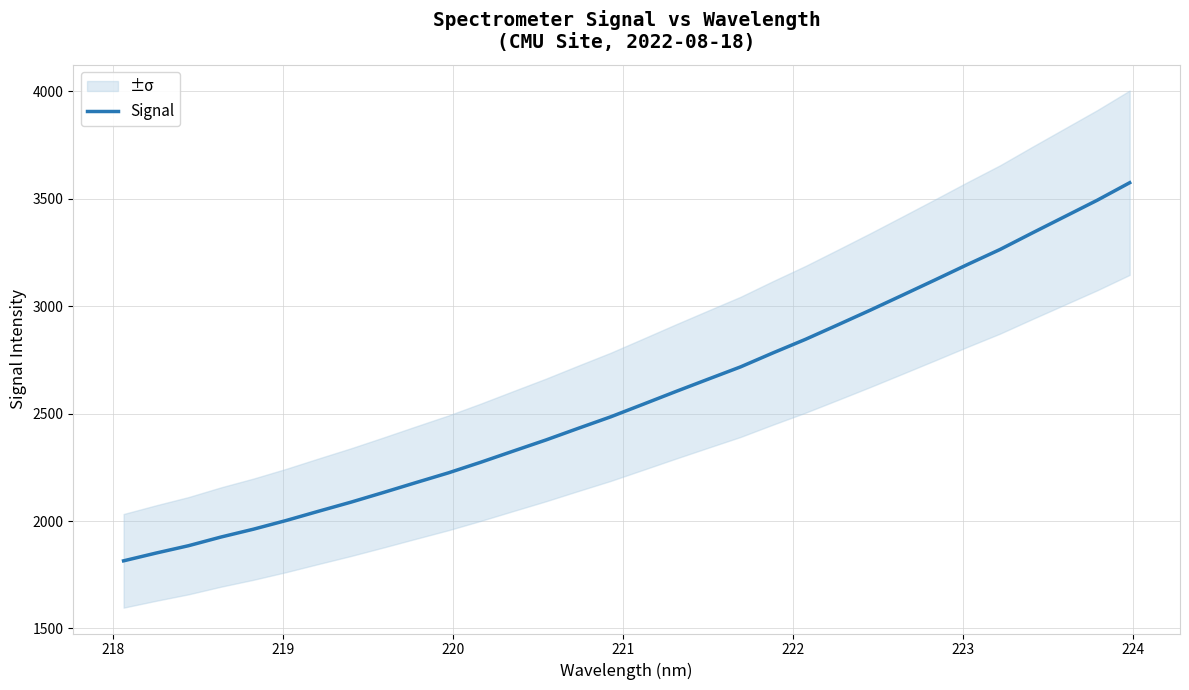

What is the maximum value for Signal?

3573.7